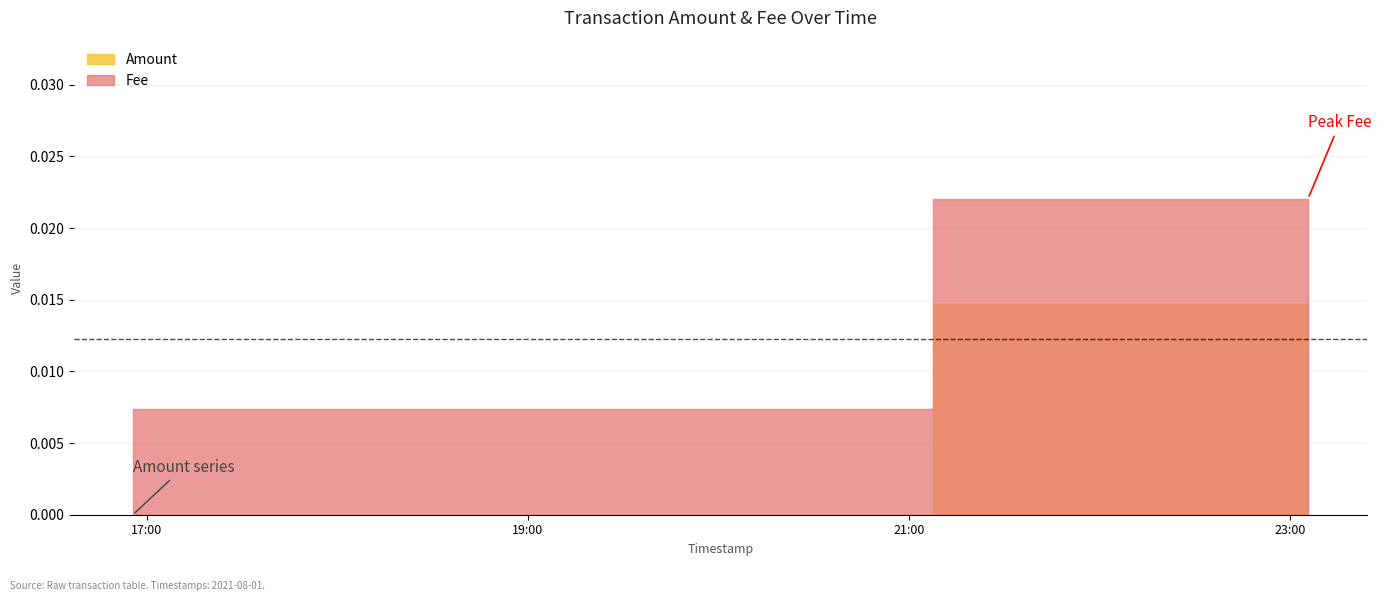

How many lines are shown in the chart?

2